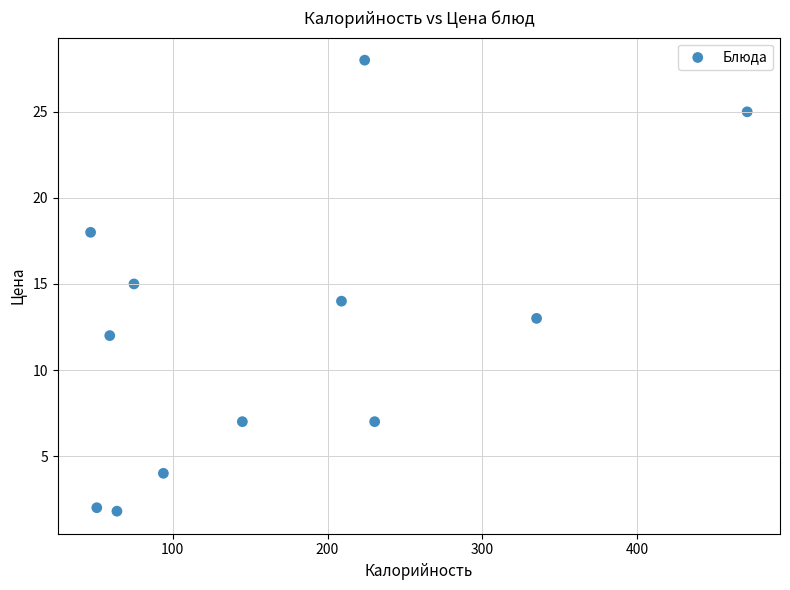

What is the average X value?

167.1